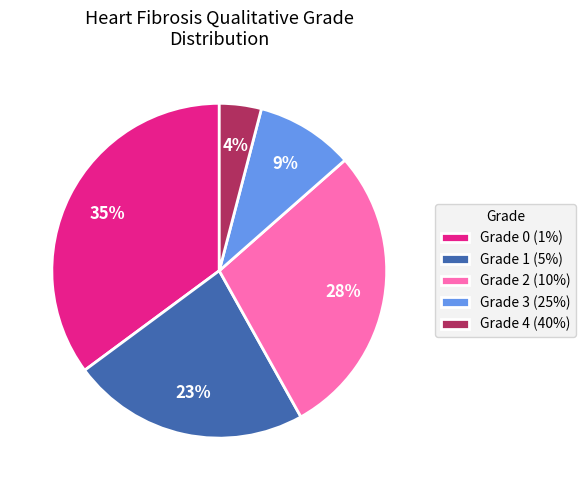

Which slice is the smallest?

Grade 4 (40%)